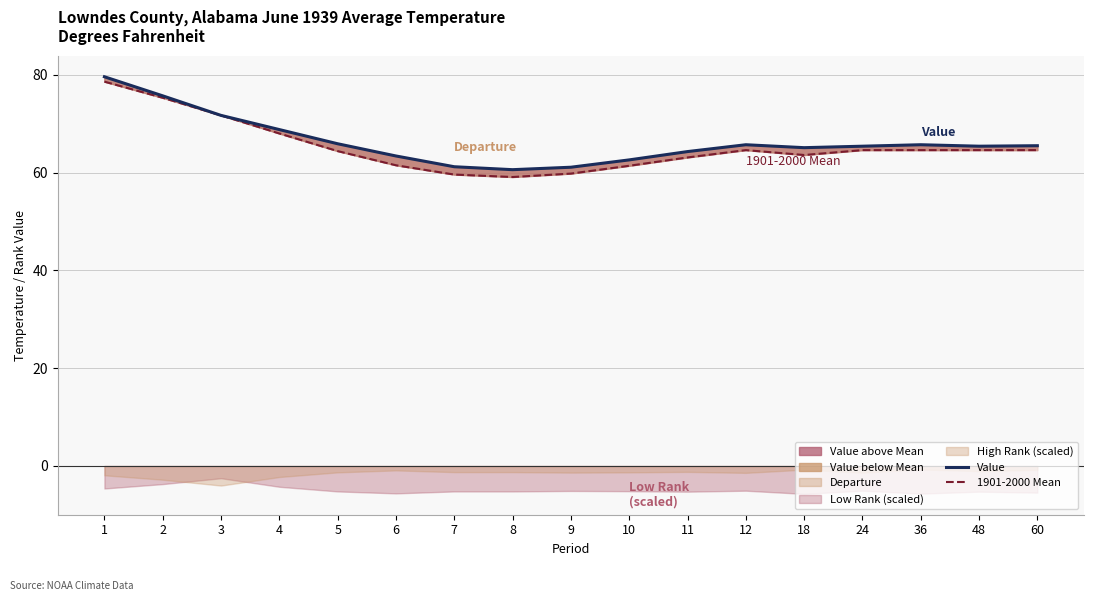

Reading left to right, list all the values displayed in this chart.

Value: 1=79.6	2=75.7	3=71.7	4=68.8	5=65.9	6=63.4	7=61.2	8=60.6	9=61.1	10=62.6	11=64.3	12=65.7	18=65.1	24=65.4	36=65.7	48=65.4	60=65.5
1901-2000 Mean: 1=78.6	2=75.3	3=71.7	4=68.0	5=64.4	6=61.5	7=59.6	8=59.1	9=59.8	10=61.4	11=63.1	12=64.6	18=63.6	24=64.6	36=64.6	48=64.6	60=64.6